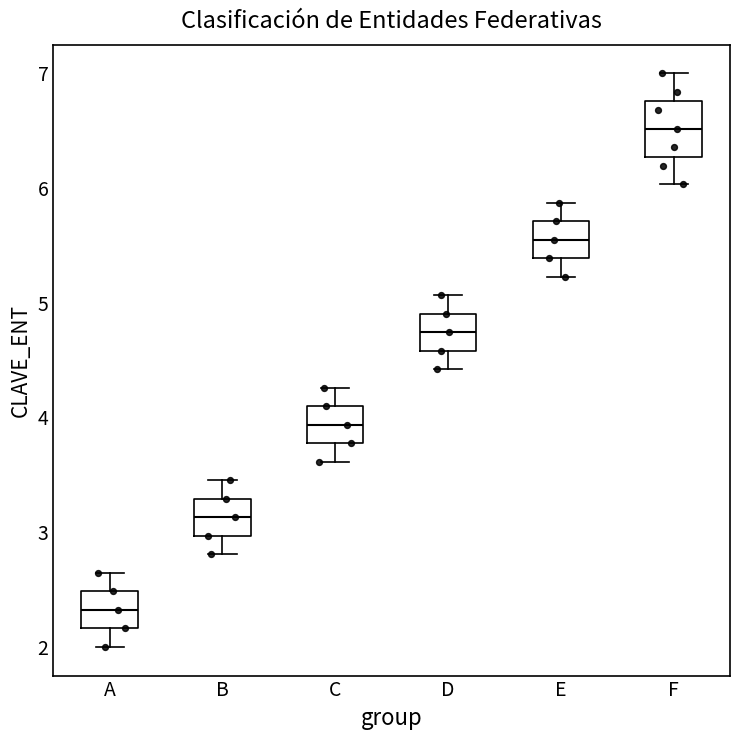

Which box is the tallest, from its lower edge to its upper edge?

F